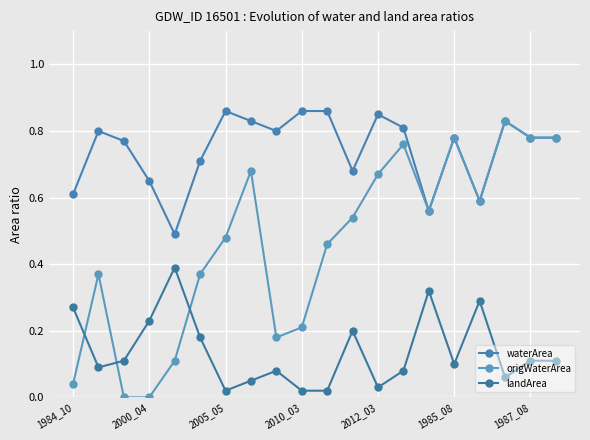

How many lines are shown in the chart?

3